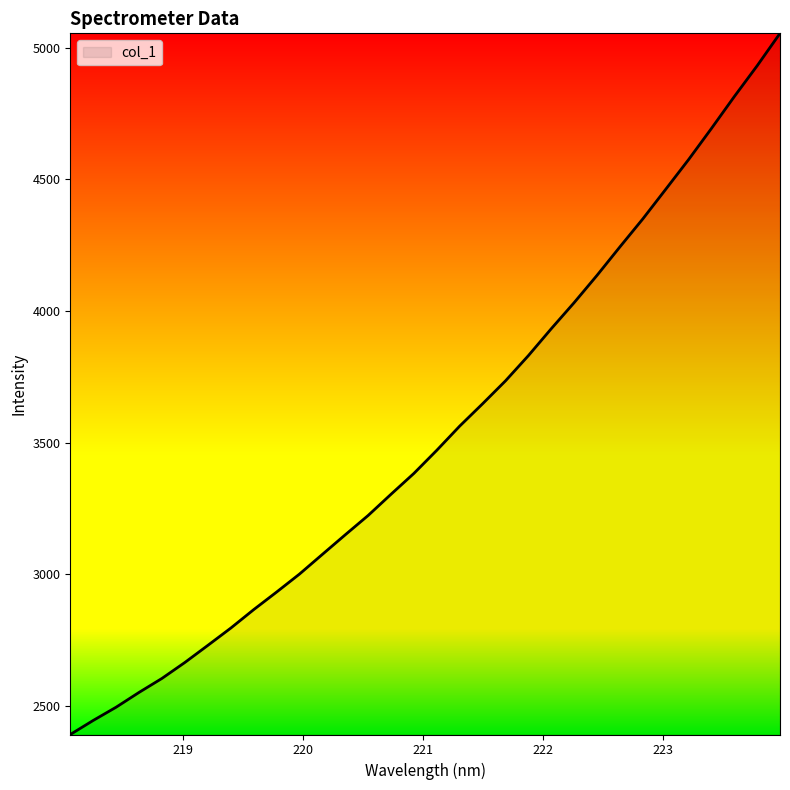

What is the greatest value displayed?

5054.7